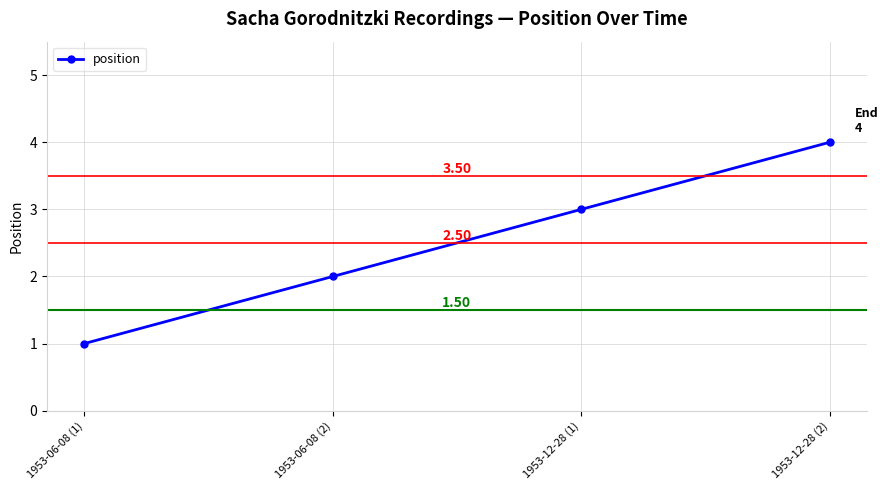

Reading left to right, extract all data points from this chart.

1953-06-08 (1)=1	1953-06-08 (2)=2	1953-12-28 (1)=3	1953-12-28 (2)=4